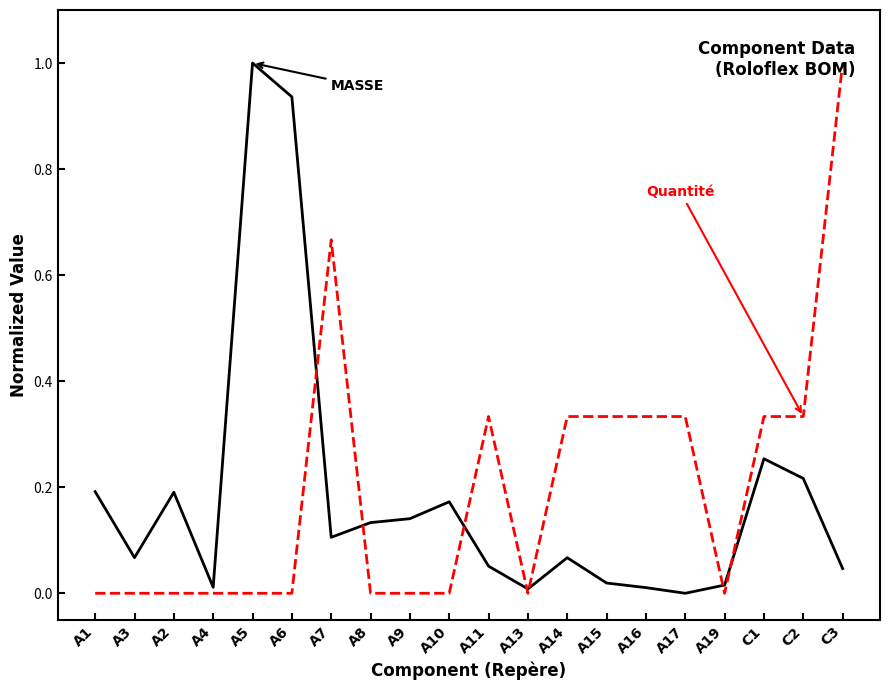

At which category is the sum across all series the highest?

C3